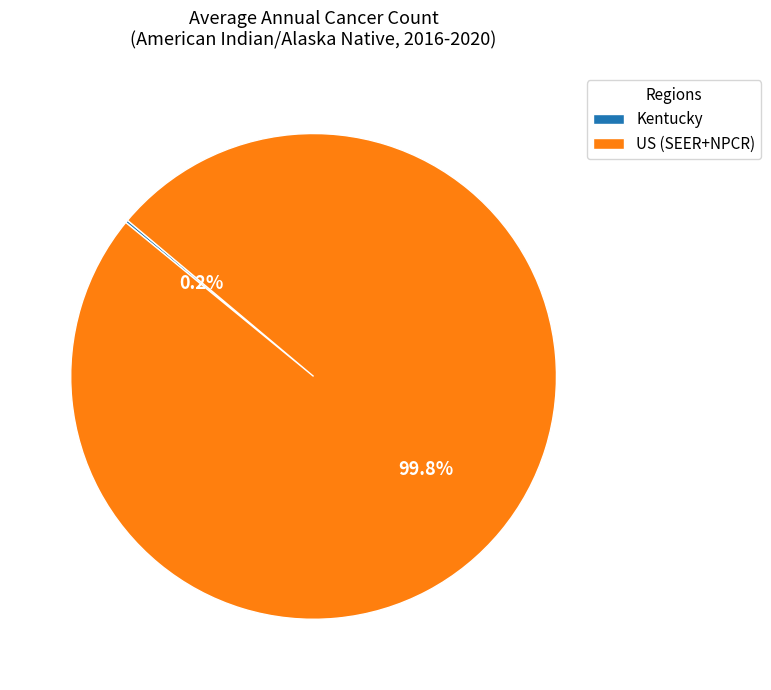

Which slice is the largest?

US (SEER+NPCR)